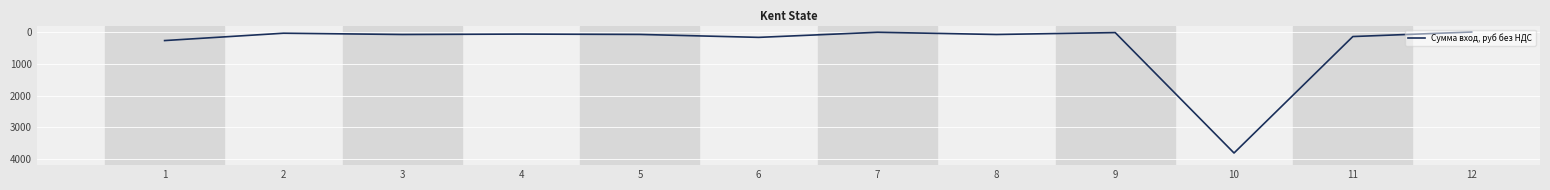

What is the average value?

406